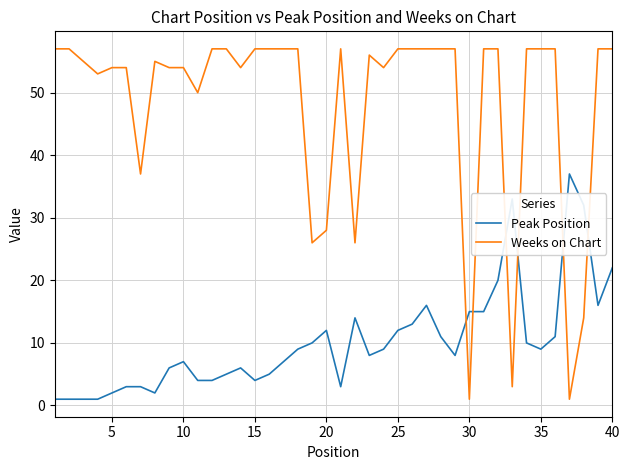

Which series has the largest total across all categories?

Weeks on Chart